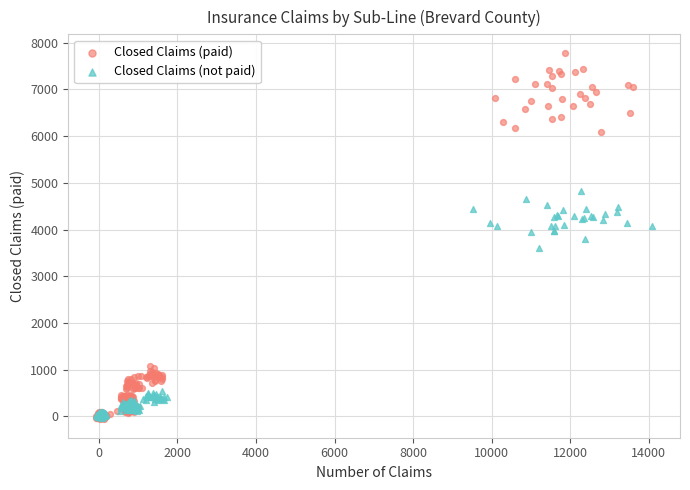

Which series has the largest Y range (max minus min)?

Closed Claims (paid)